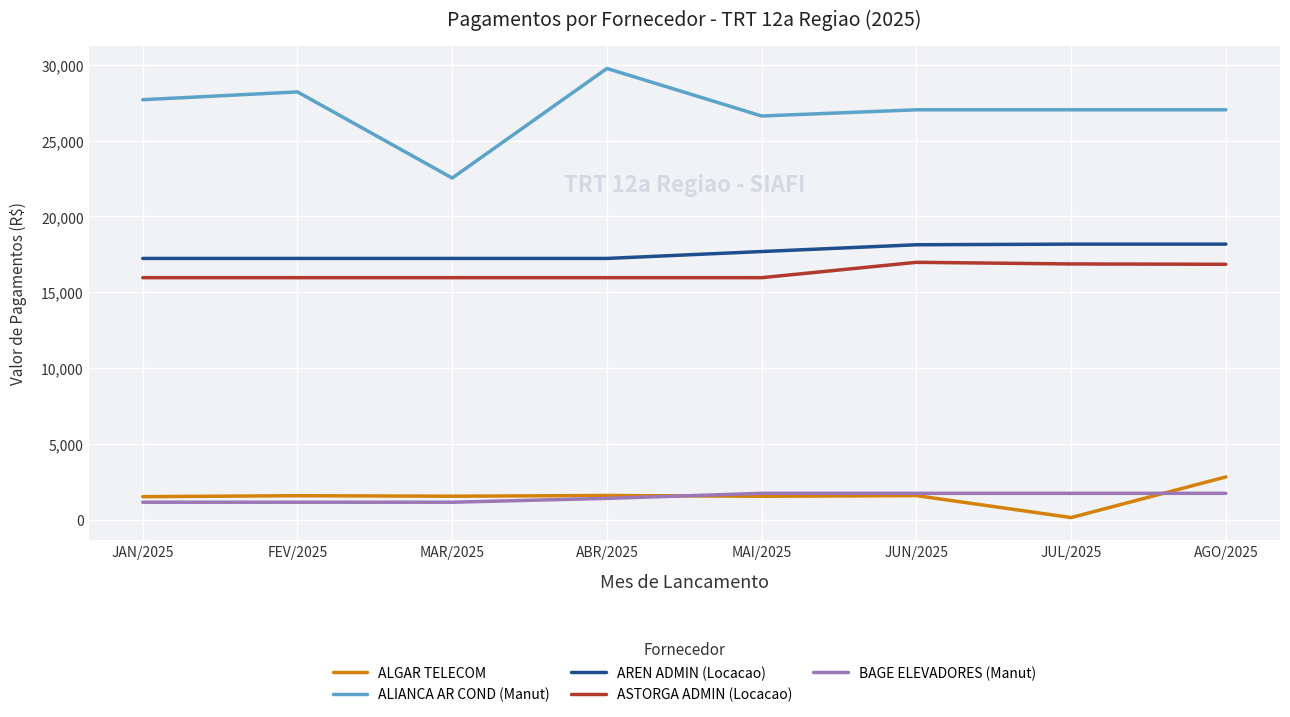

What is the sum of the ALIANCA AR COND (Manut) values at MAI/2025 and FEV/2025?

54823.6